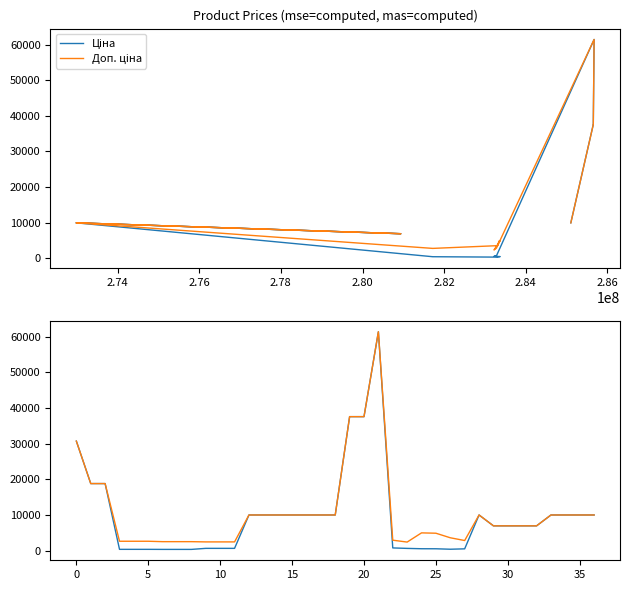

How many data points in Ціна are less than 6925?

15